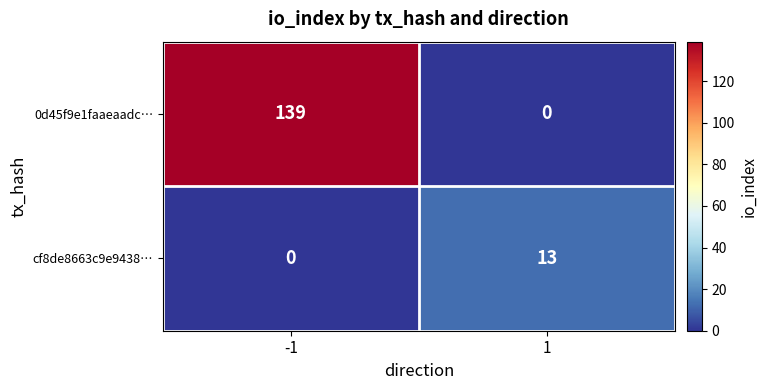

Which series has the widest spread of values?

0d45f9e1faaeaadc…